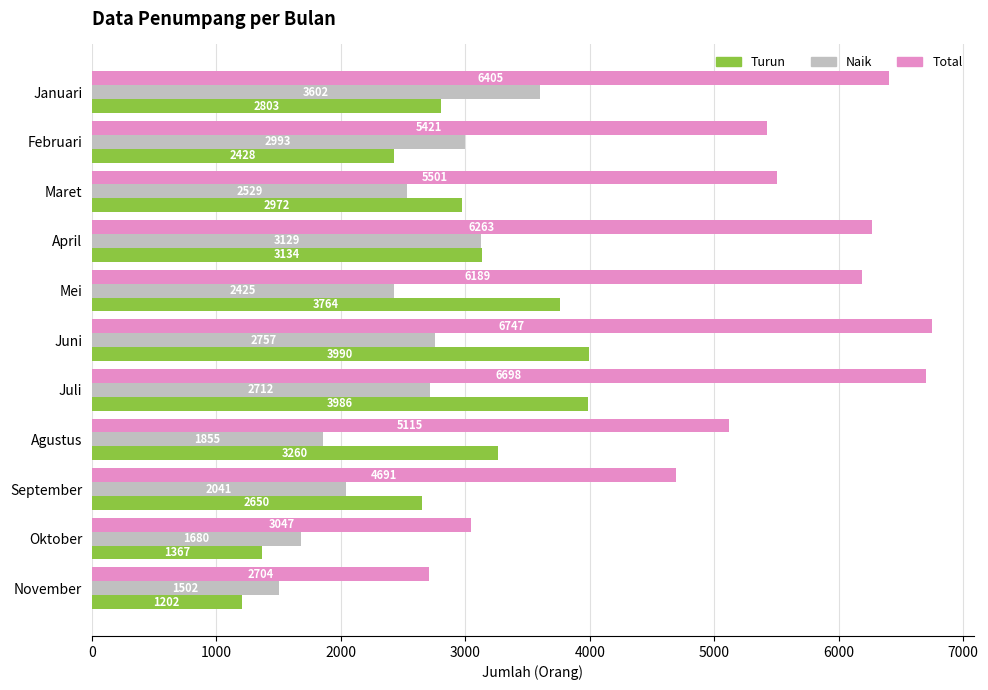

Which label corresponds to the smallest value in the chart?

November